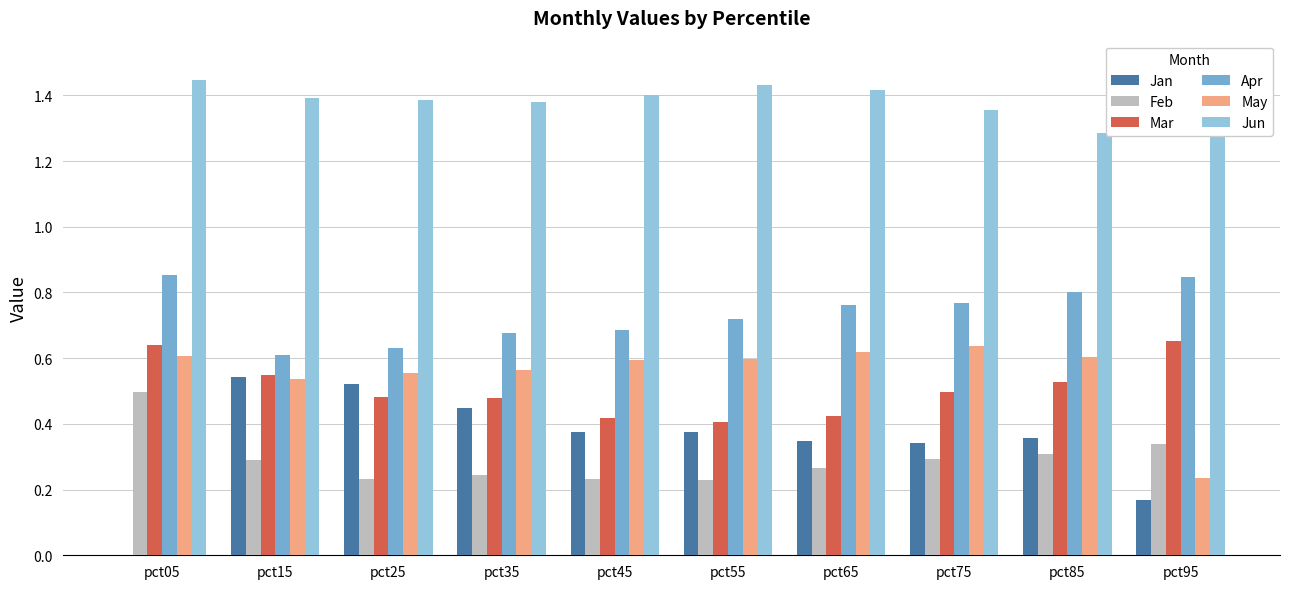

Which series has the largest total across all categories?

Jun